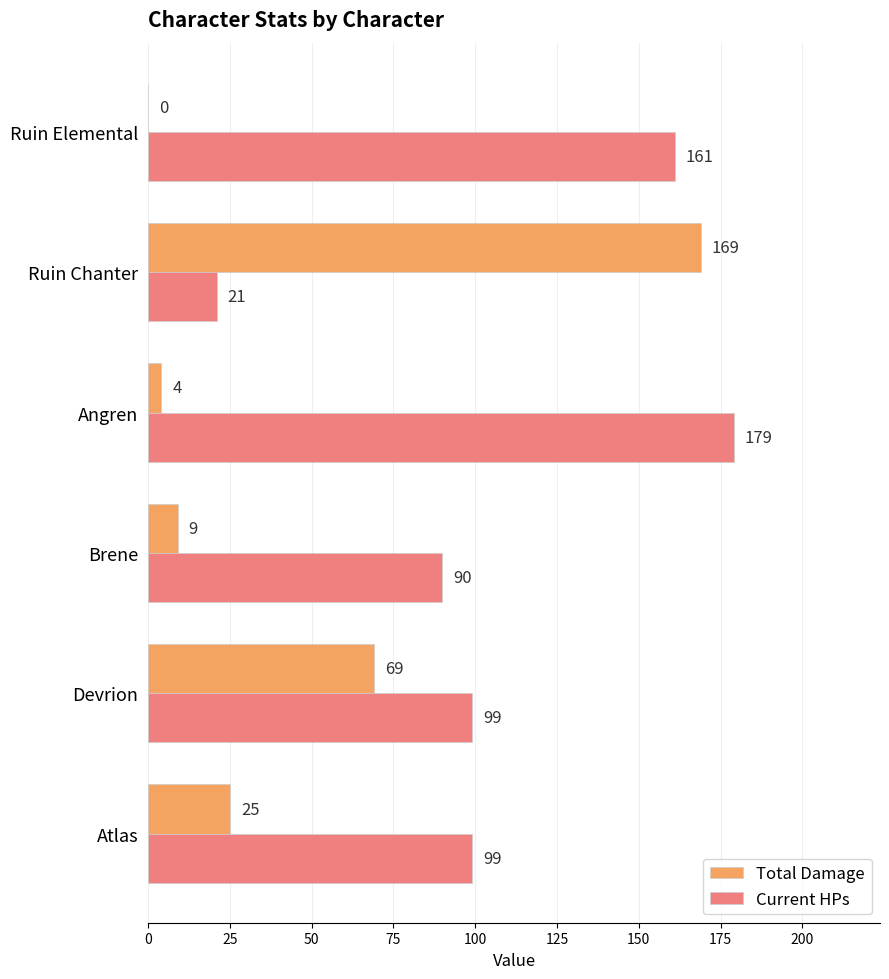

At which category does the chart reach its peak across all series?

Angren